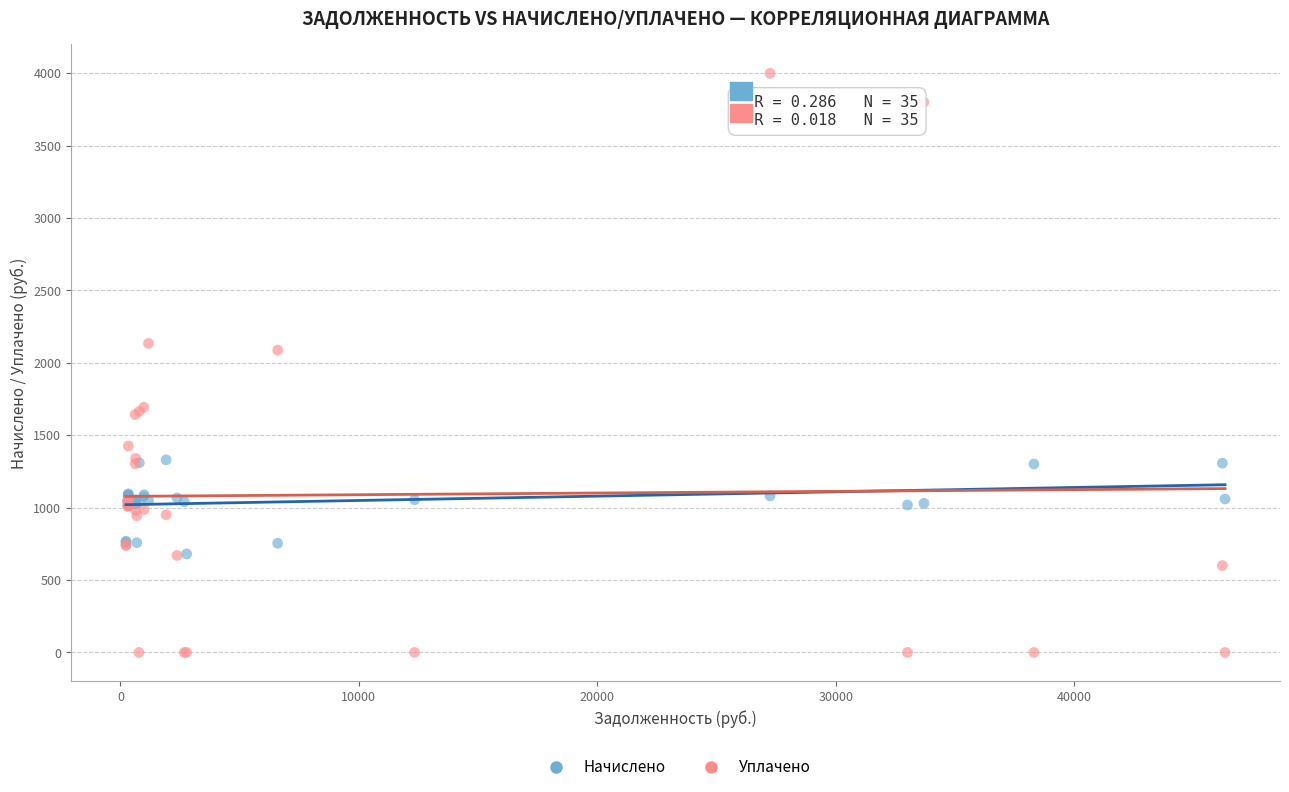

Which series contains the highest Y value?

Уплачено